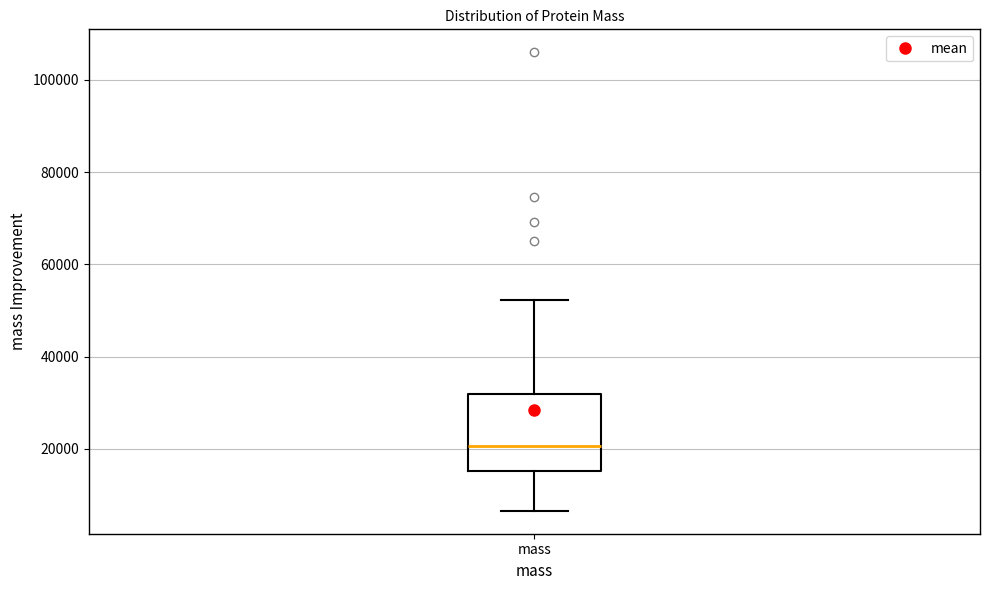

Where does the upper whisker of the box for mass end on the y-axis? The values are not printed on the chart, so give them approximately, as read against the axis.

52000